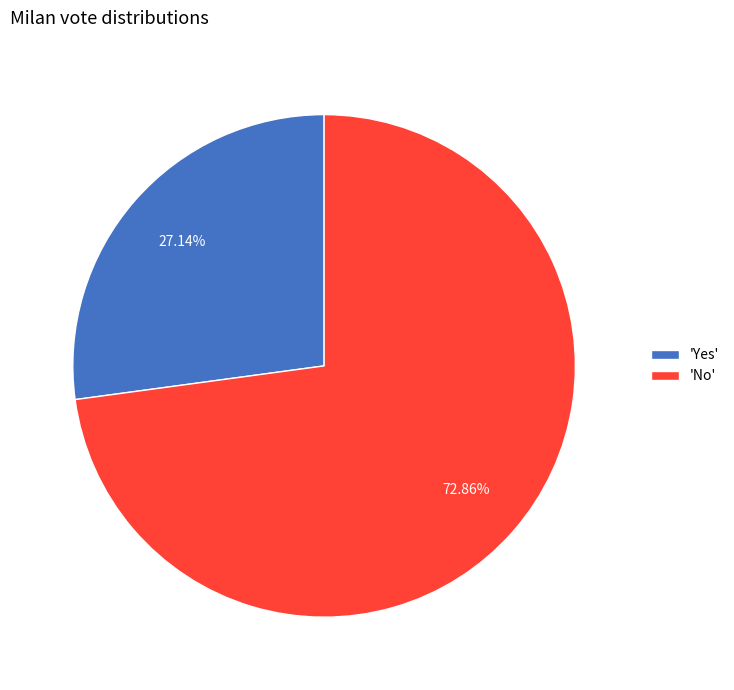

Which category accounts for the majority?

'No'